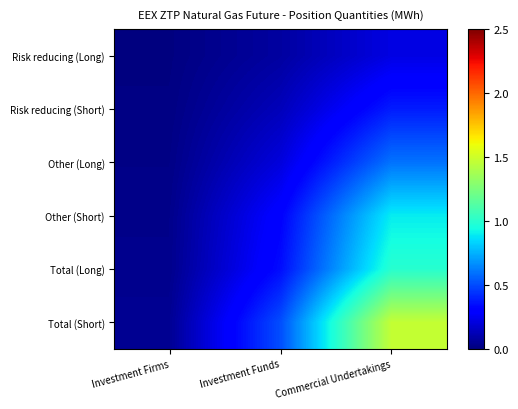

How many data points does each series have?

3